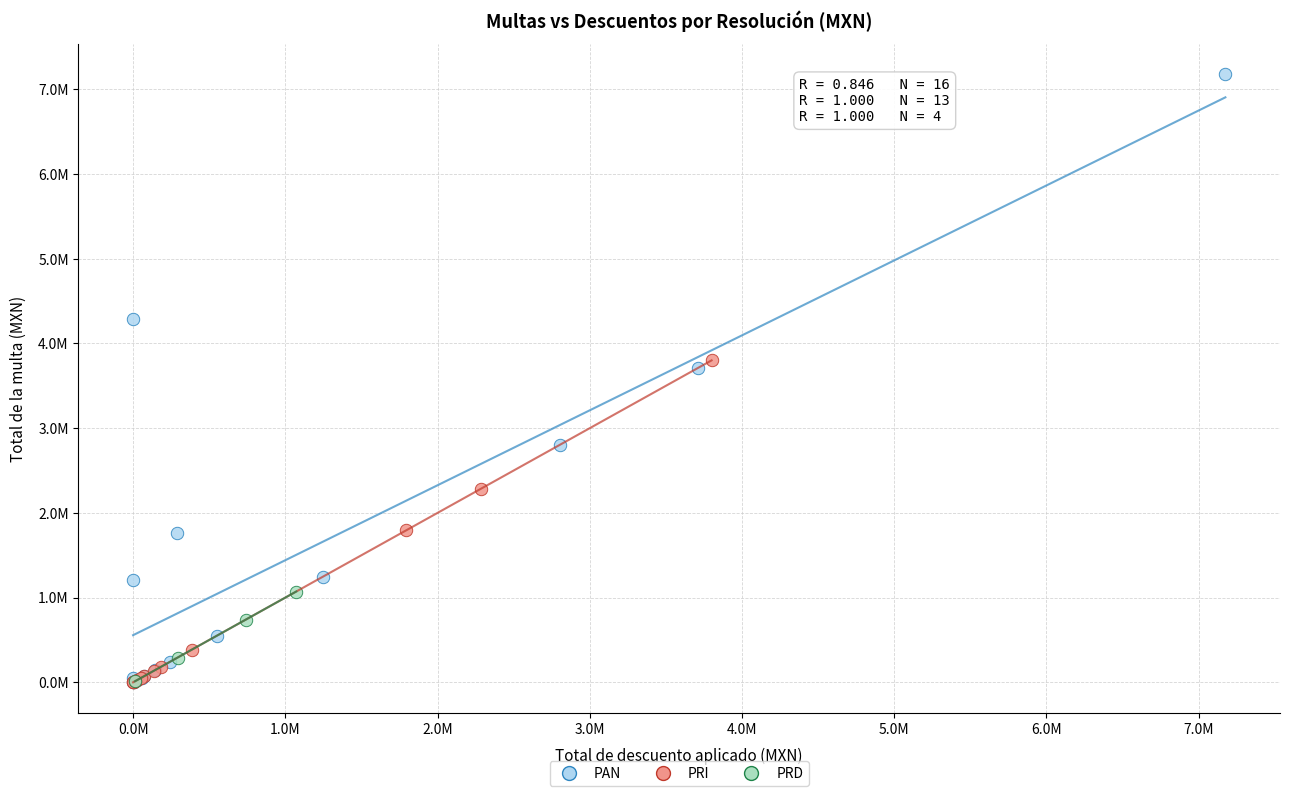

What are all the series names shown in the legend?

PAN, PRI, PRD